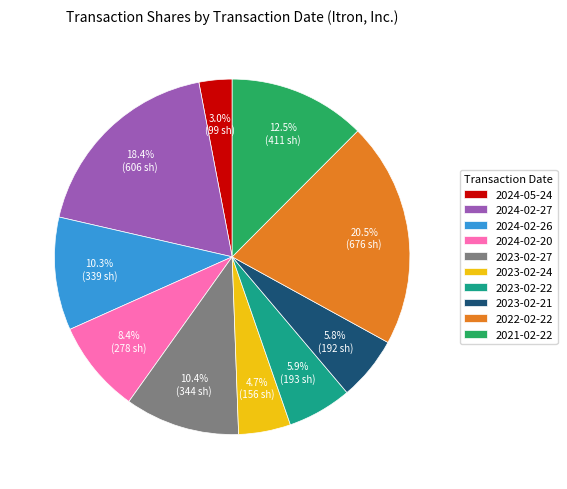

Is it true that 2024-02-26 is 10% of the pie?

True